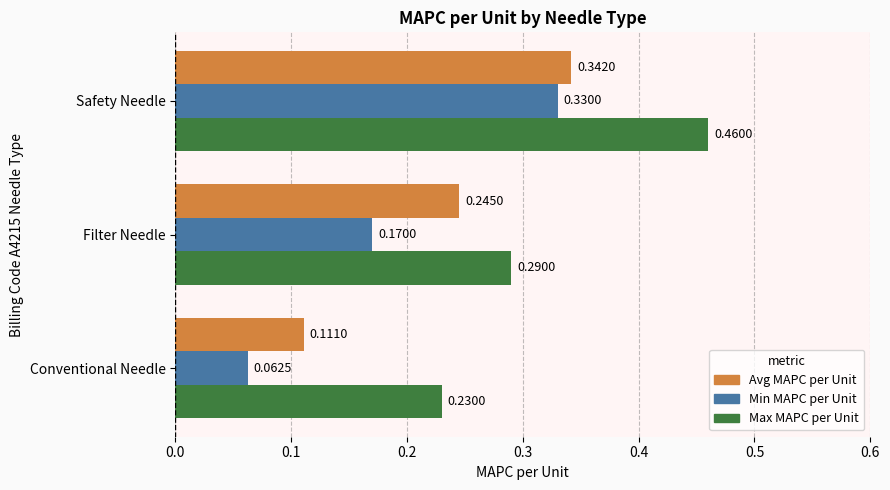

At which label is Avg MAPC per Unit closest to 0?

Conventional Needle